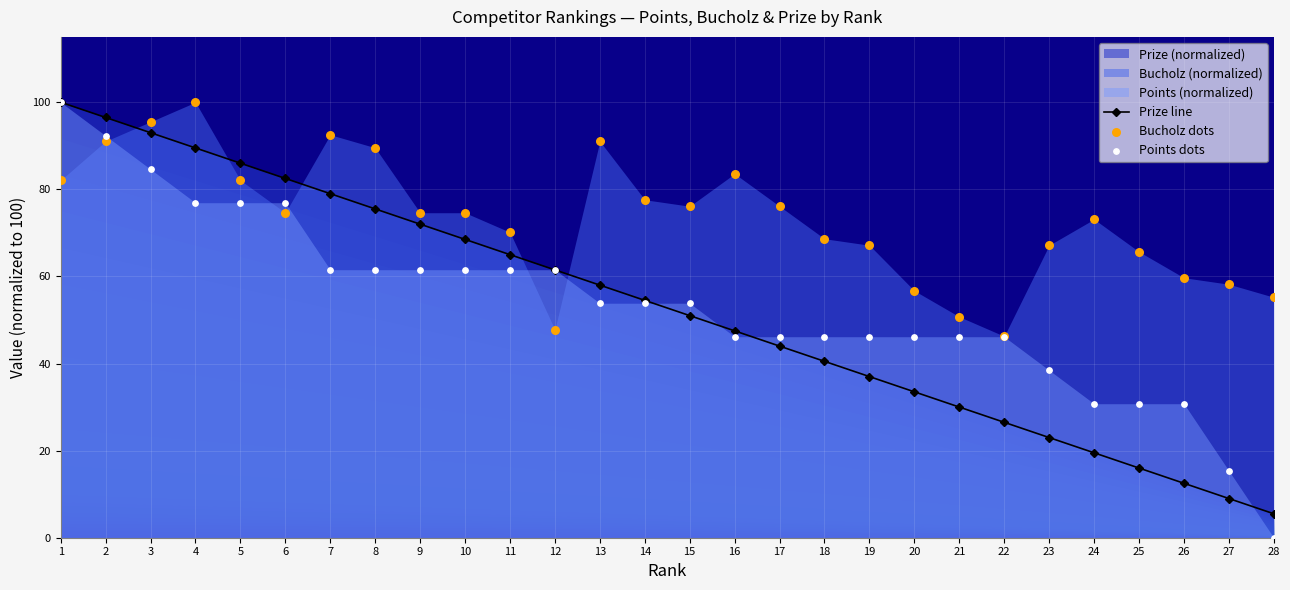

Is the value of Bucholz dots at 21 greater than the value of Points dots at 10?

No